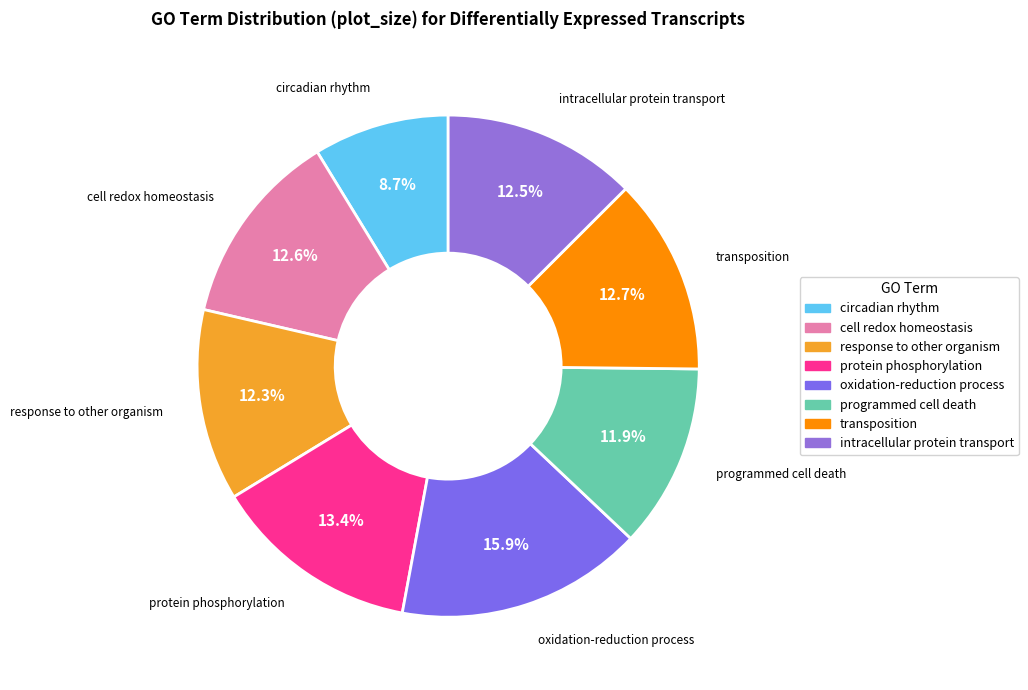

True or false: circadian rhythm accounts for 1% of the total.

False